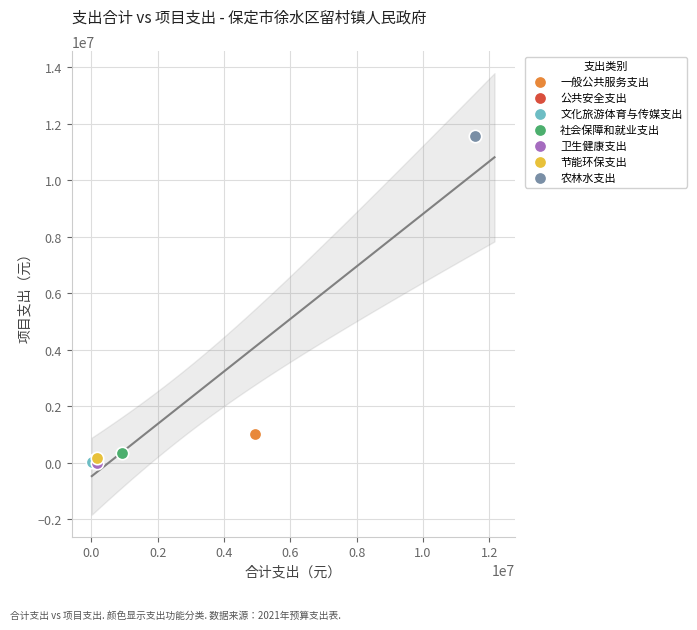

Which series contains the highest Y value?

农林水支出